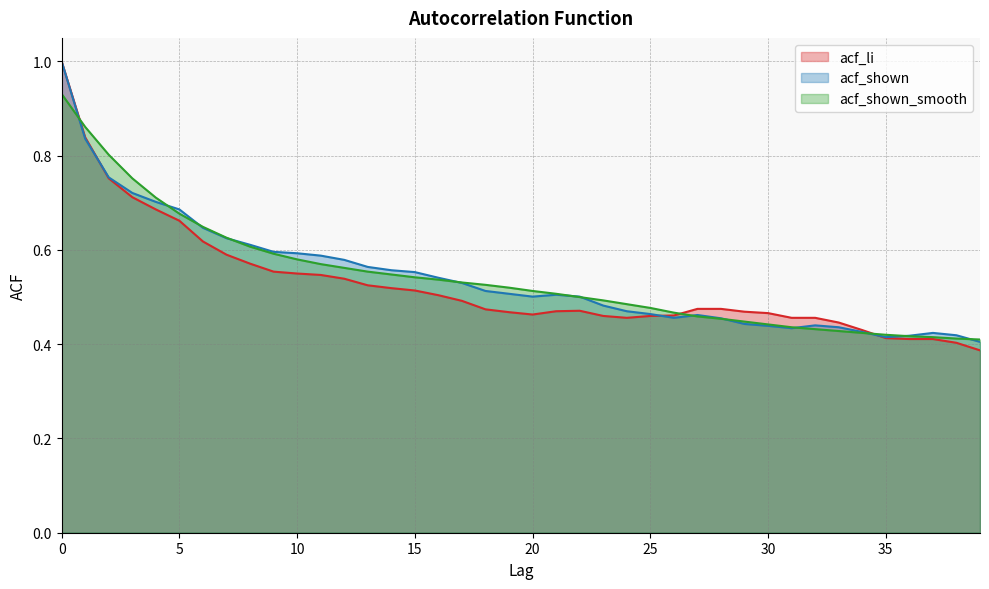

After their last crossing, which series has the higher values: acf_shown or acf_shown_smooth?

acf_shown_smooth